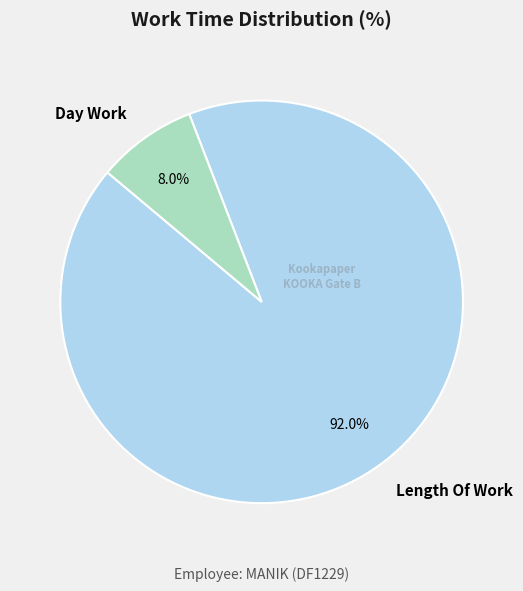

Approximately how many times larger is the value at Length Of Work compared to Day Work?

11.5